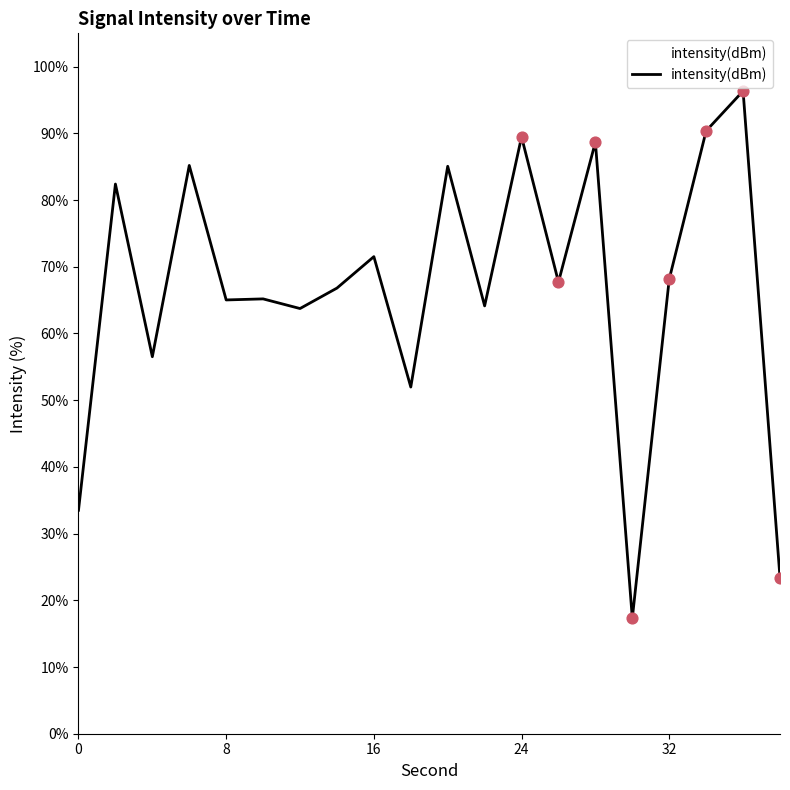

What is the maximum value shown in the chart?

96.4